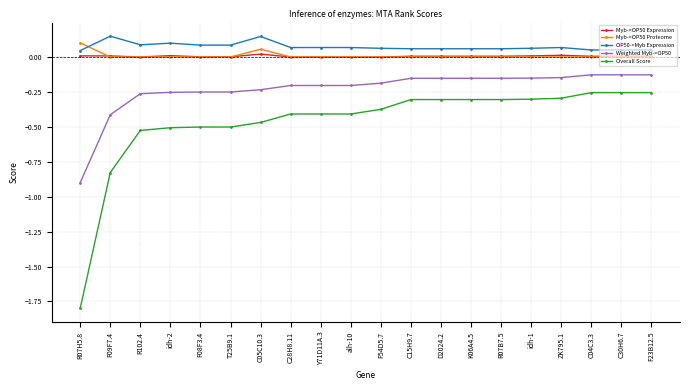

True or false: Weighted Myb->OP50 and Overall Score cross at least once.

False